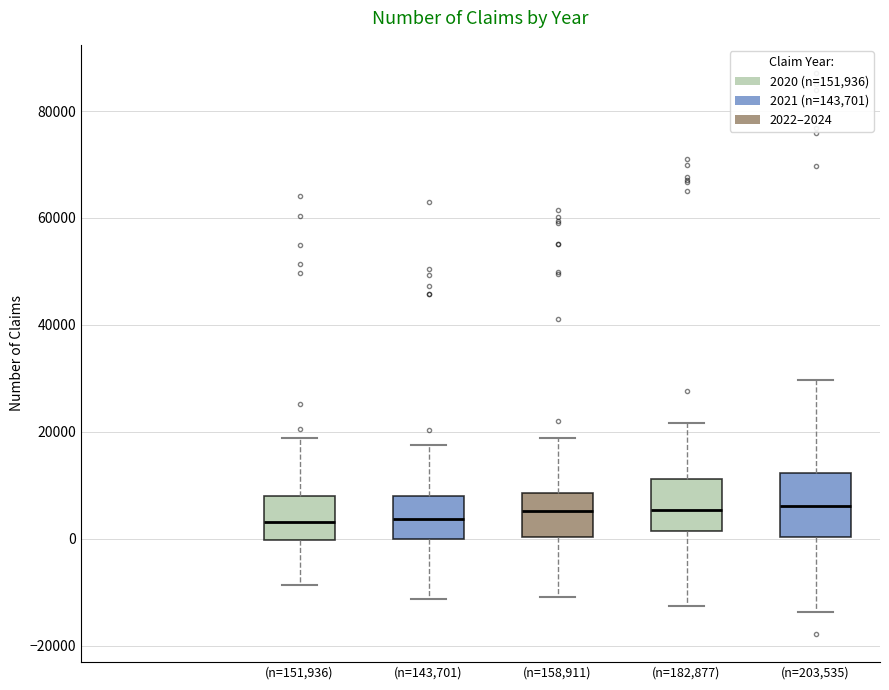

Reading left to right, transcribe this box plot: for each box, give where its median line is, the range the box spans, and where its two whiskers end, as read against the y-axis. The values are not printed on the chart, so give them approximately, as read against the axis.

(n=151,936): median 4000, box 0 to 8000, whiskers -8000 to 18000
(n=143,701): median 4000, box 0 to 8000, whiskers -12000 to 18000
(n=158,911): median 6000, box 0 to 8000, whiskers -10000 to 18000
(n=182,877): median 6000, box 2000 to 12000, whiskers -12000 to 22000
(n=203,535): median 6000, box 0 to 12000, whiskers -14000 to 30000